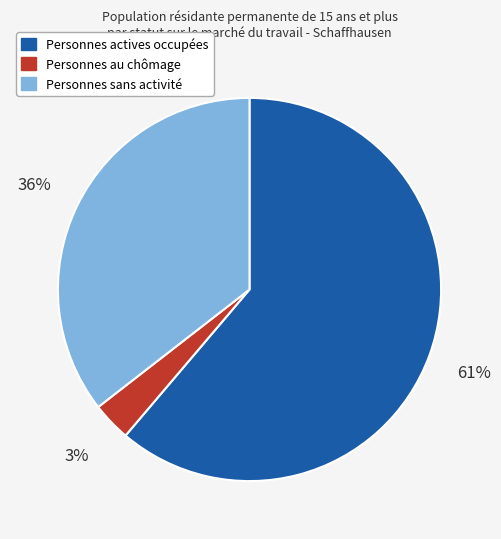

Is there any slice that represents more than half of the pie?

Yes